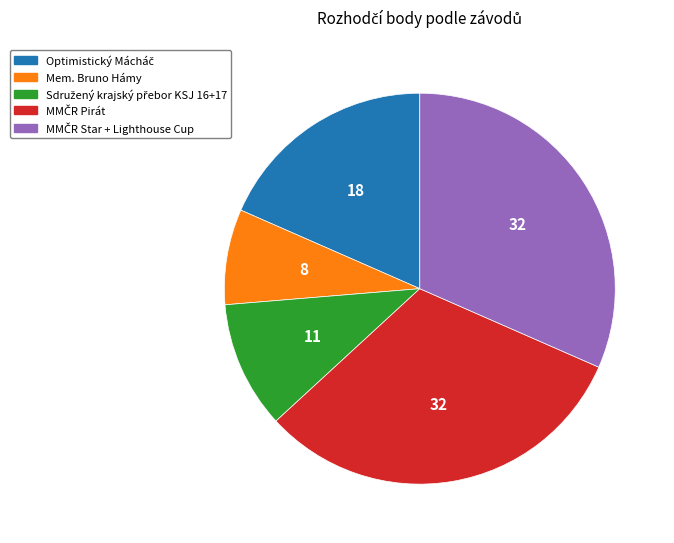

Does any single category account for the majority?

No